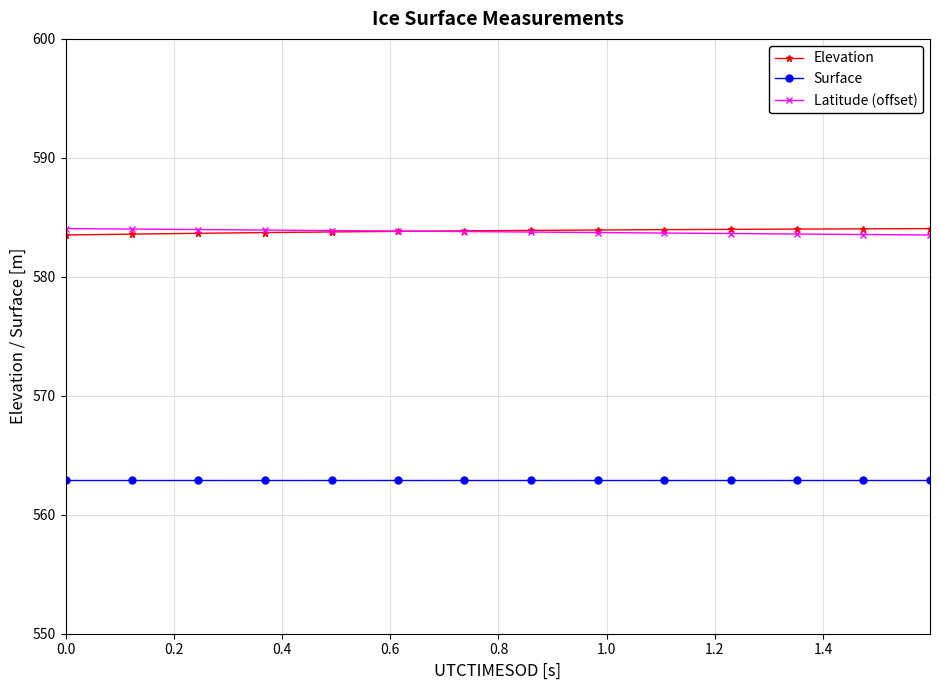

What is the smallest value displayed?

562.9